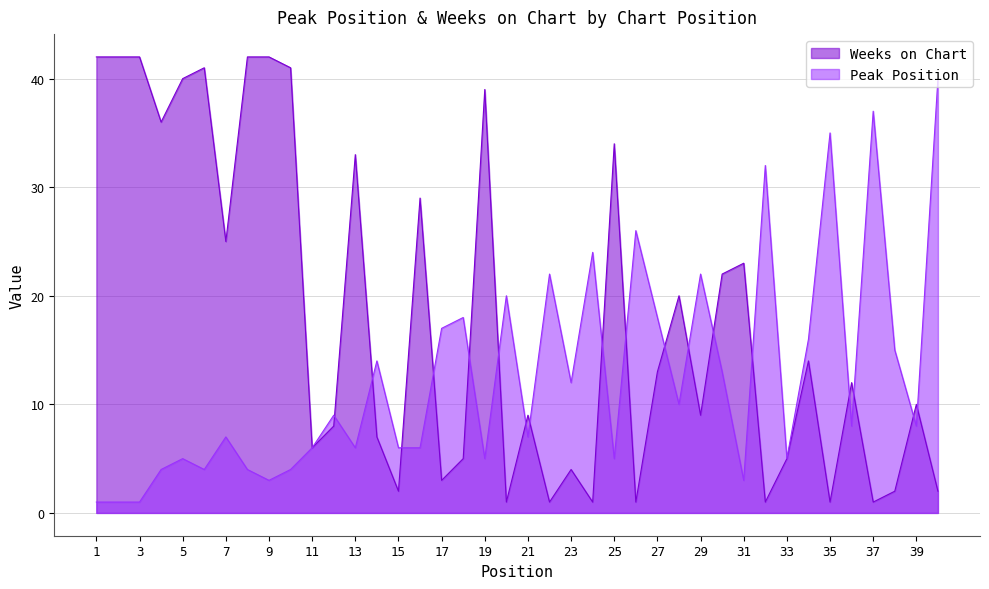

What is the minimum value shown in the chart?

1